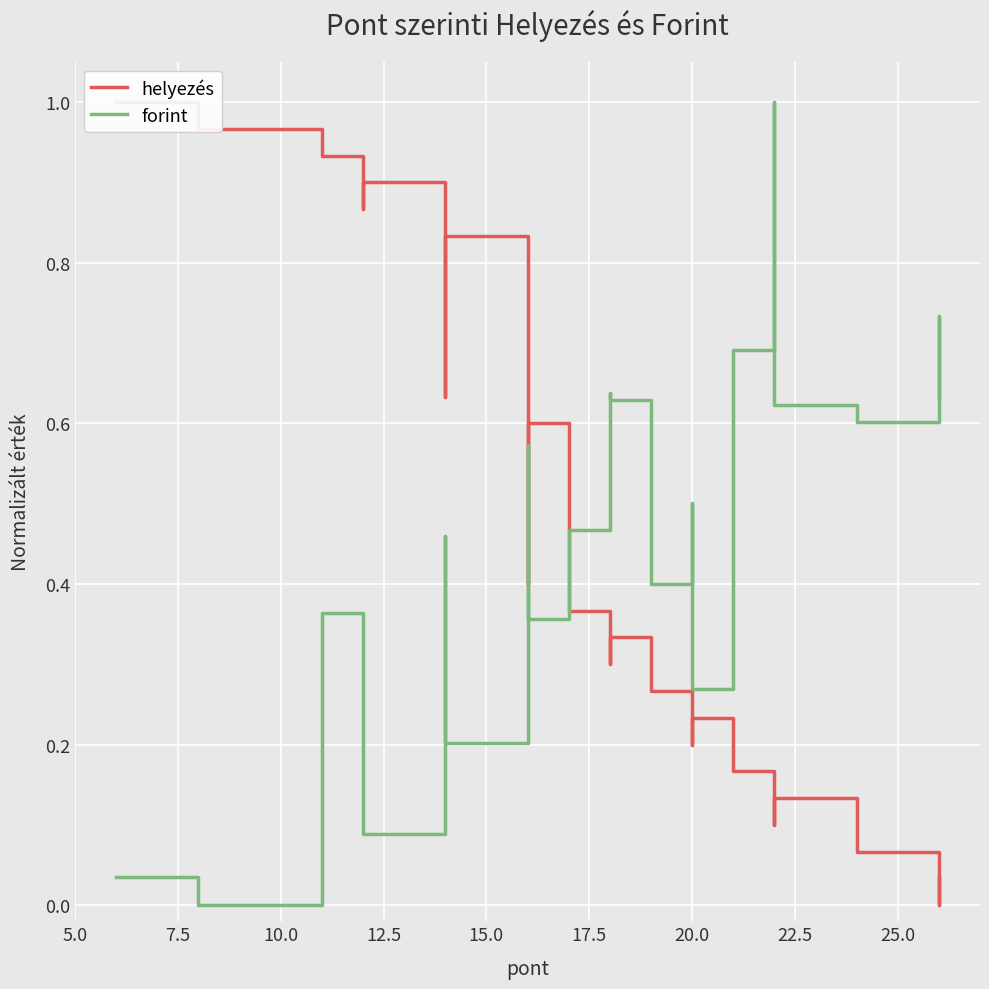

What is the difference between the maximum and minimum values in the helyezés series?

1.0